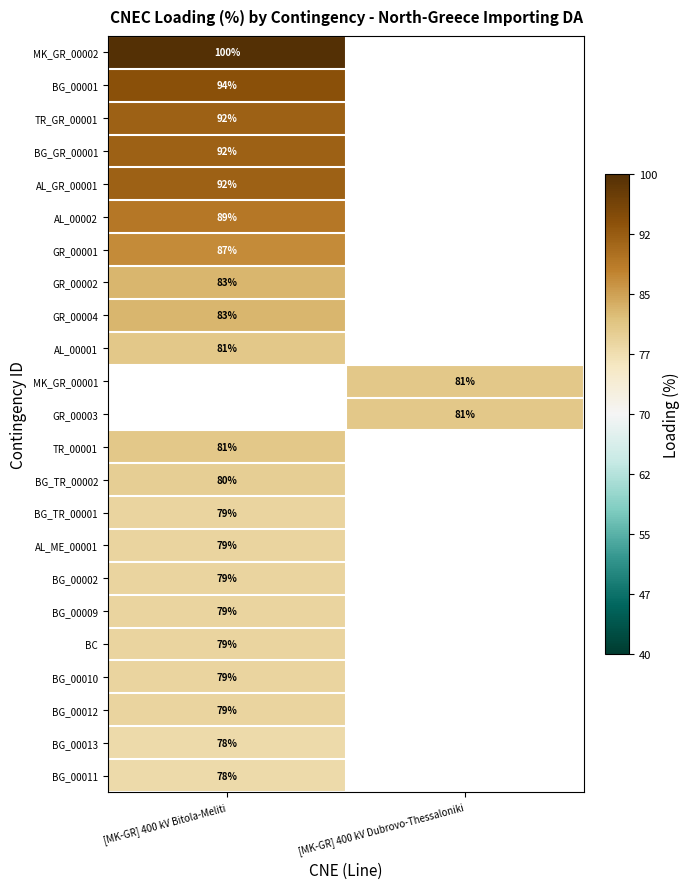

The GR_00001 series shows 87 at [MK-GR] 400 kV Bitola-Meliti. True or false?

True